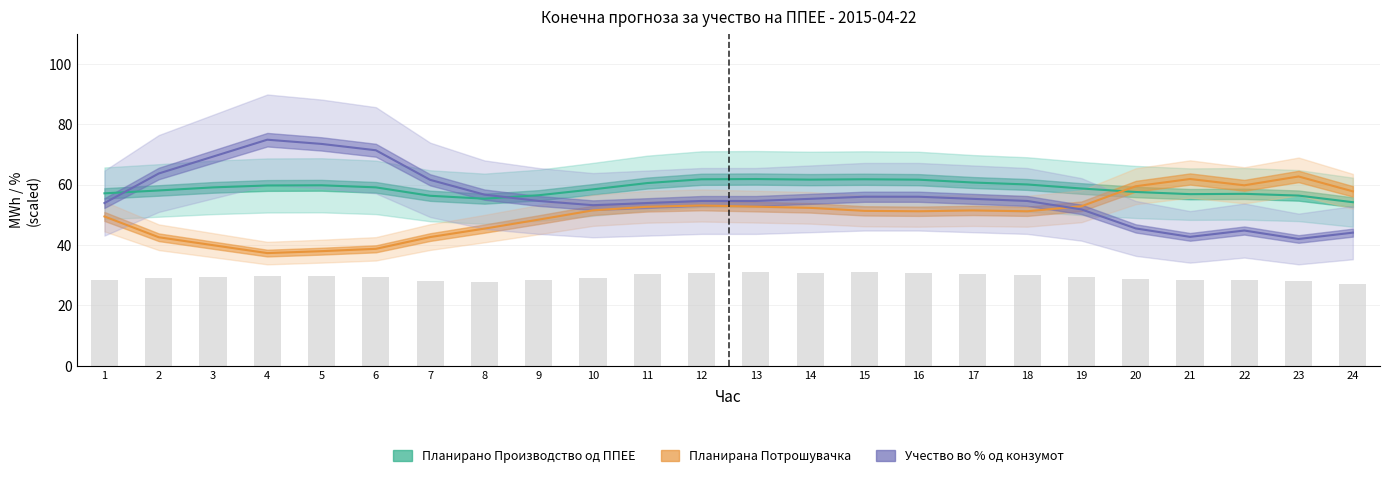

How many values in the Планирано Производство од ППЕЕ series exceed 59?

12